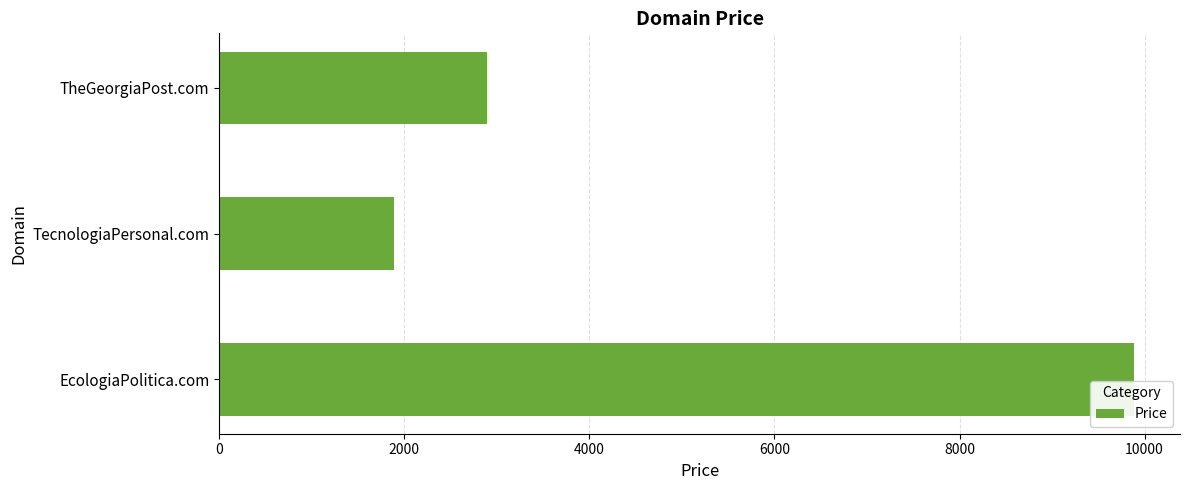

The value at TecnologiaPersonal.com is 2642. True or false?

False